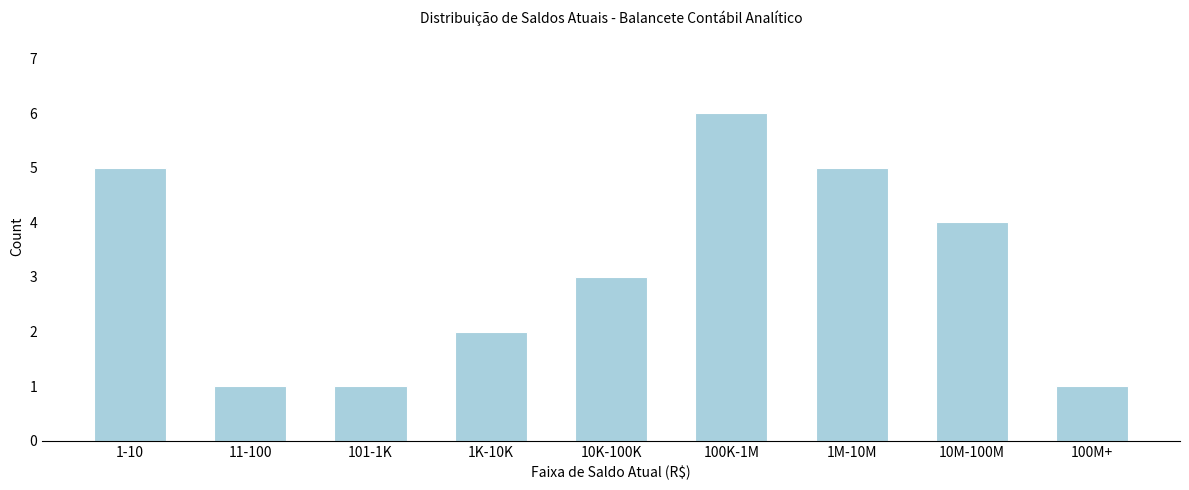

Reading right to left, list all the values displayed in this chart.

100M+=1	10M-100M=4	1M-10M=5	100K-1M=6	10K-100K=3	1K-10K=2	101-1K=1	11-100=1	1-10=5